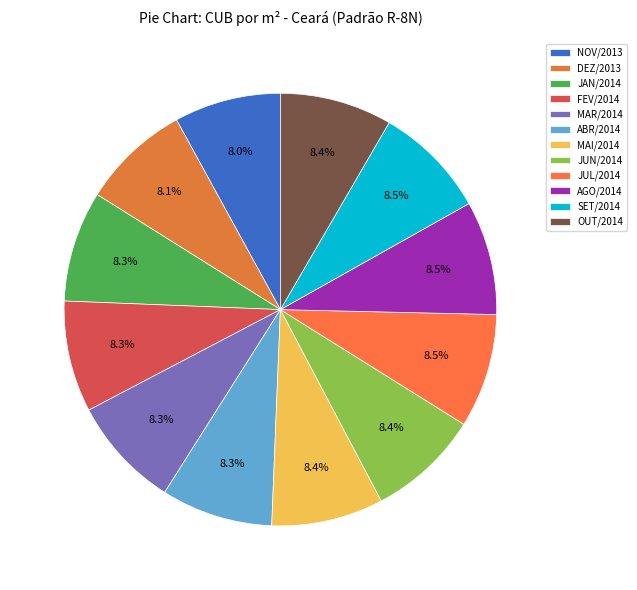

Is it true that FEV/2014 is 1% of the pie?

False